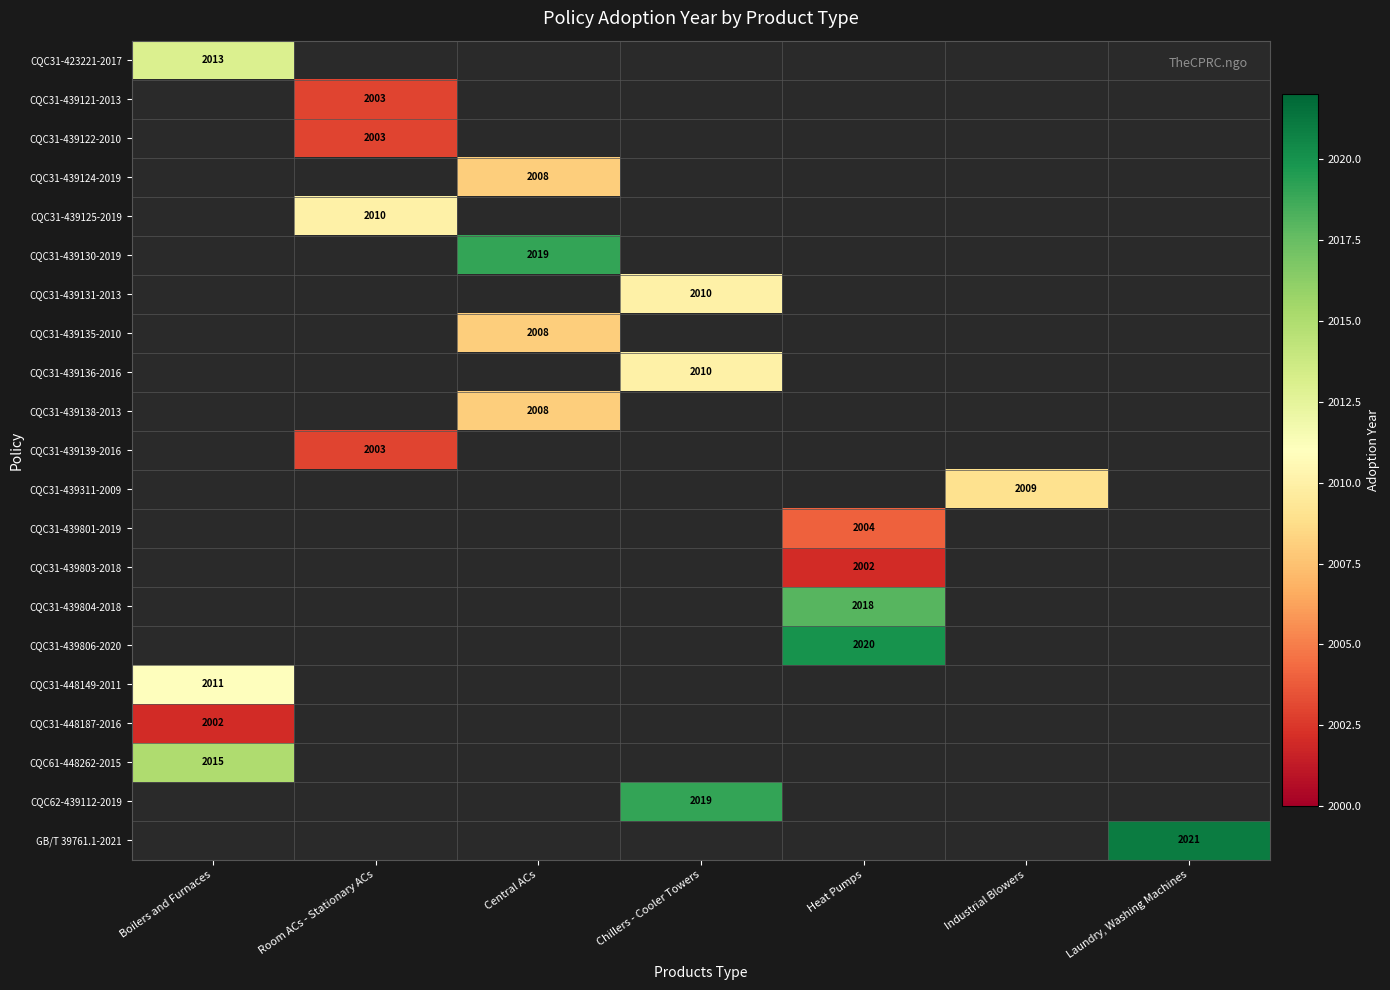

Is it true that CQC31-439131-2013 equals 2010 at Chillers - Cooler Towers?

True